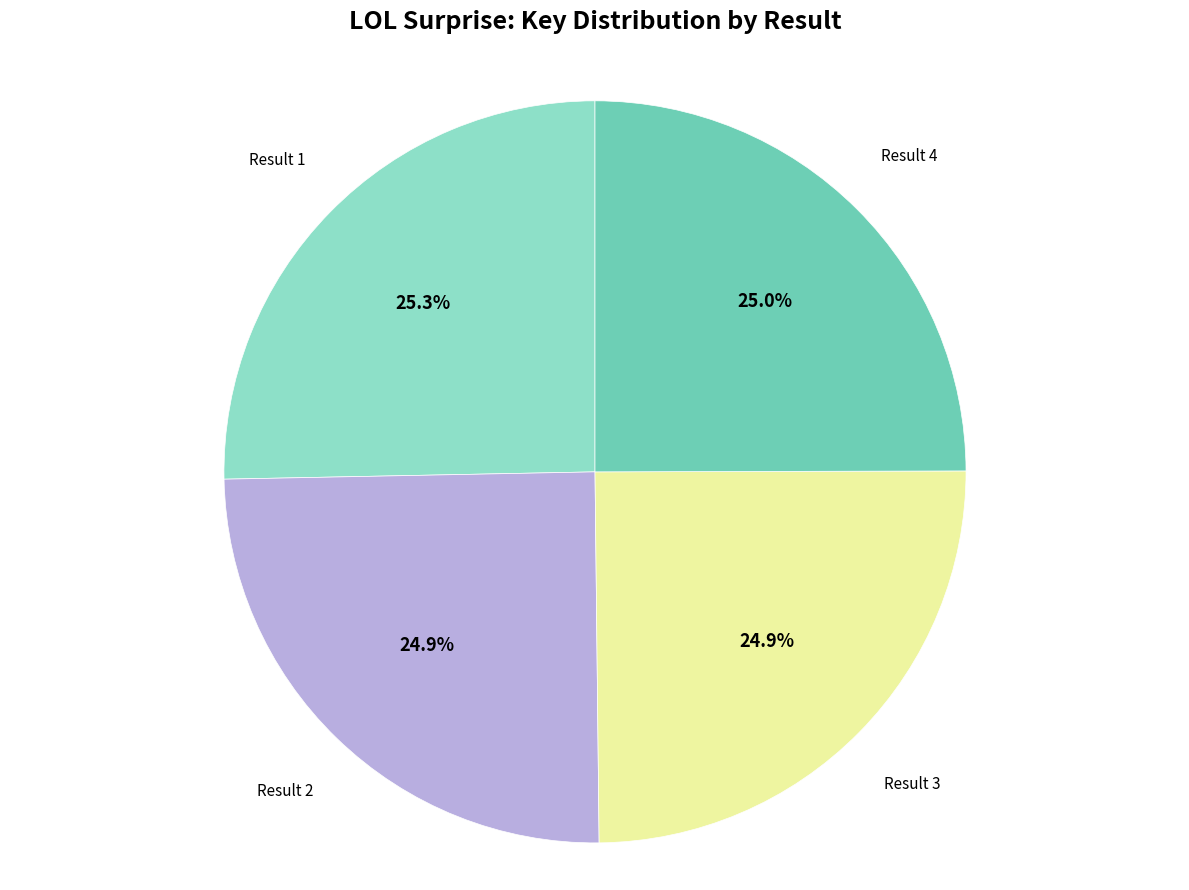

Is there any slice that represents more than half of the pie?

No